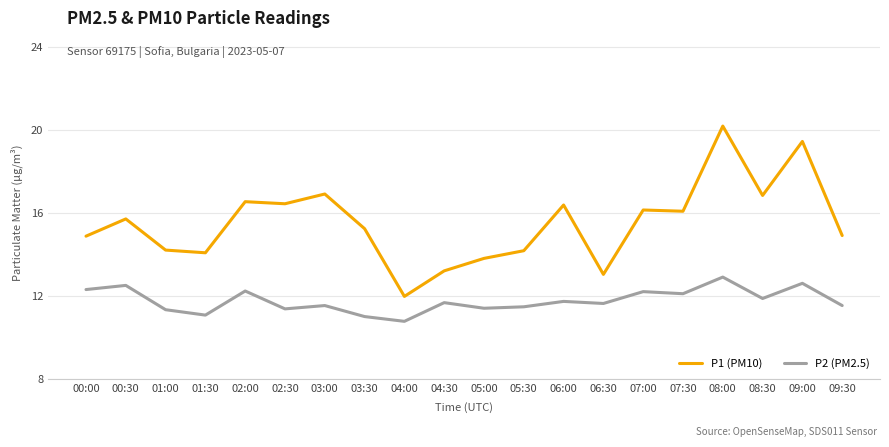

Where does the P2 (PM2.5) series first go above 11?

00:00